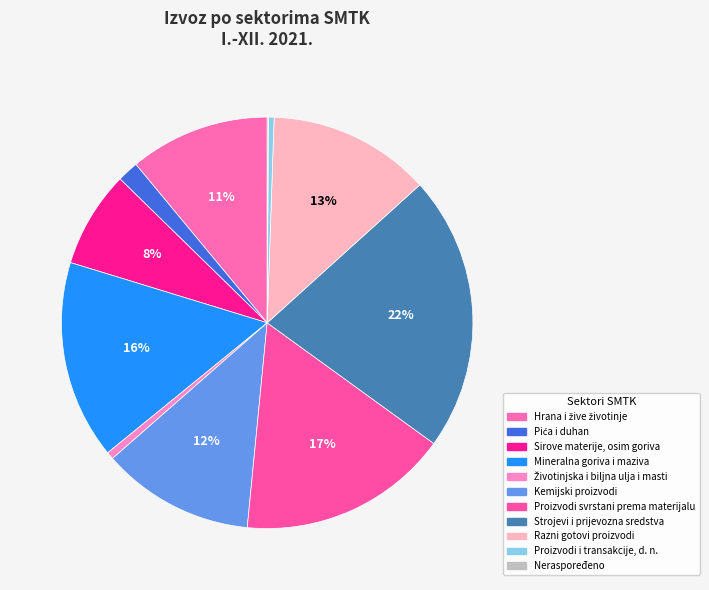

What portion of the pie excludes Sirove materije, osim goriva?

92.4%